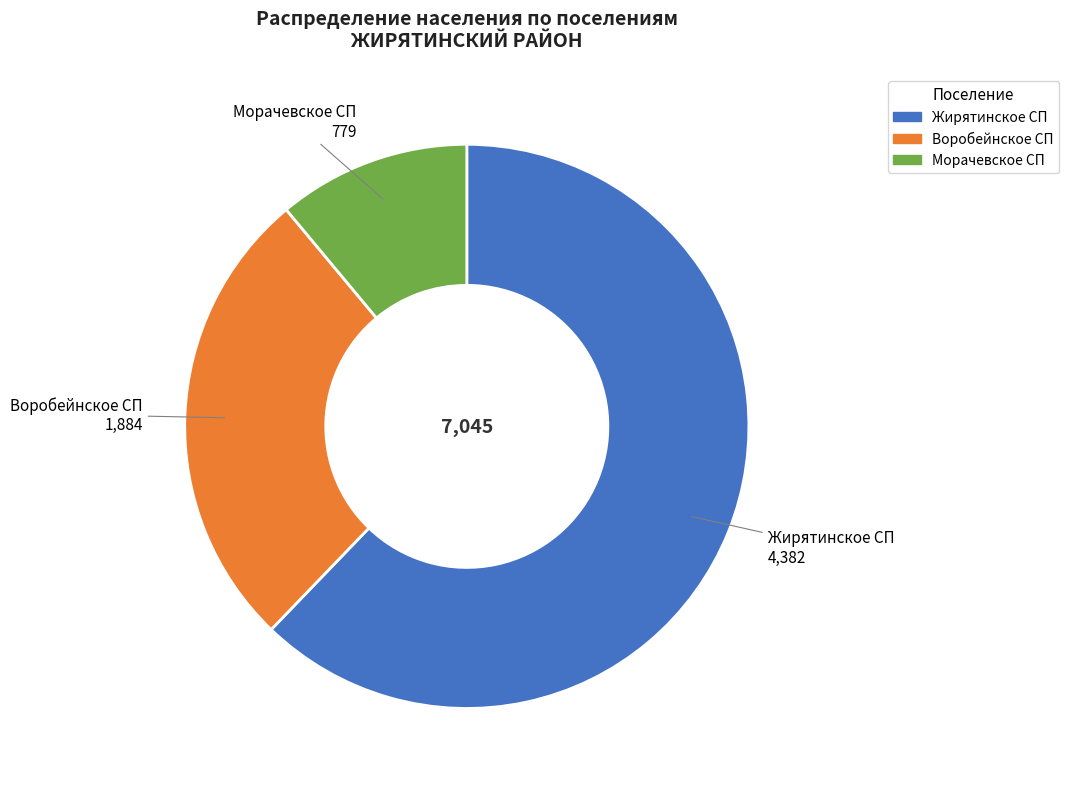

Which has a higher value, Жирятинское СП or Воробейнское СП?

Жирятинское СП